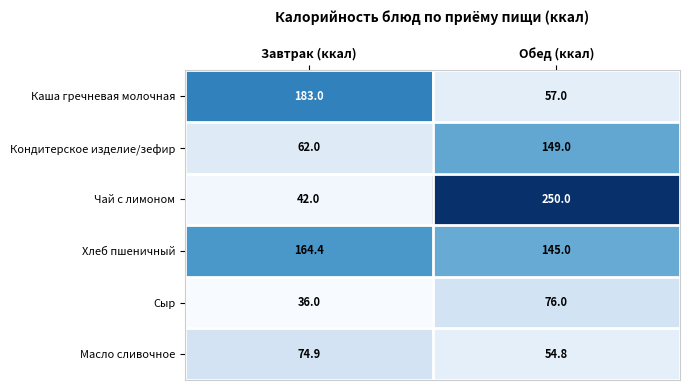

The Сыр series shows 36.0 at Завтрак (ккал). True or false?

True